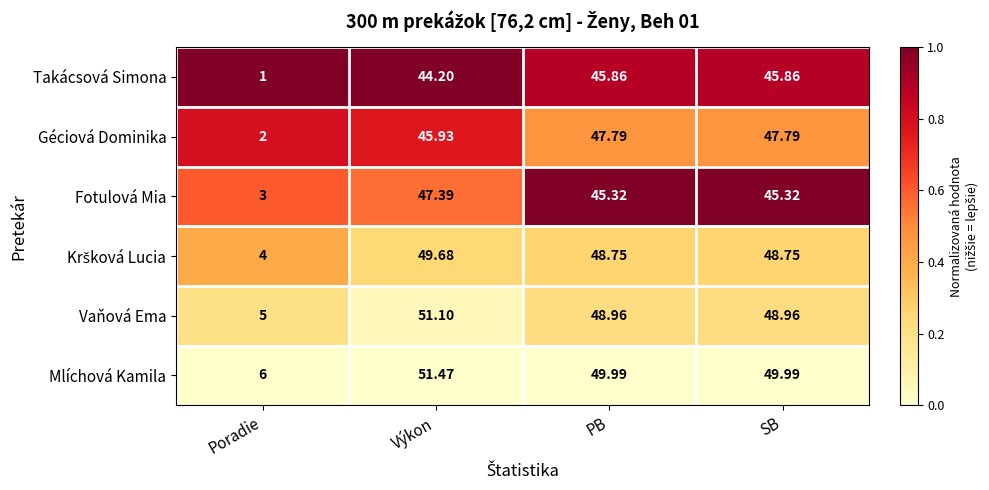

How many categories are shown in the chart?

4